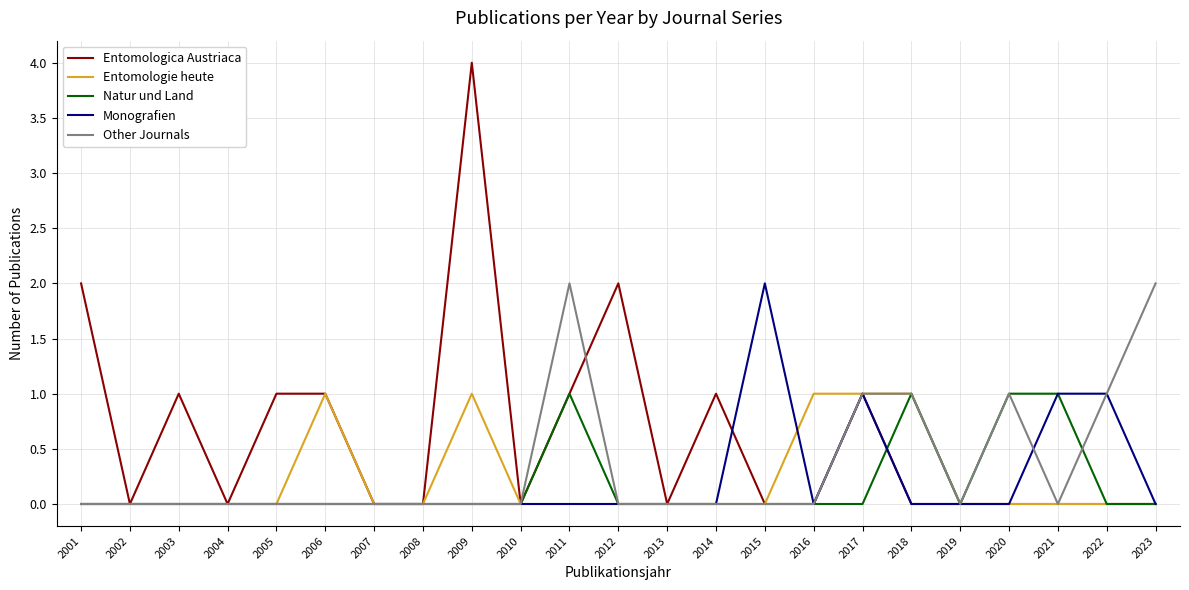

The Other Journals series shows -1 at 2003. True or false?

False